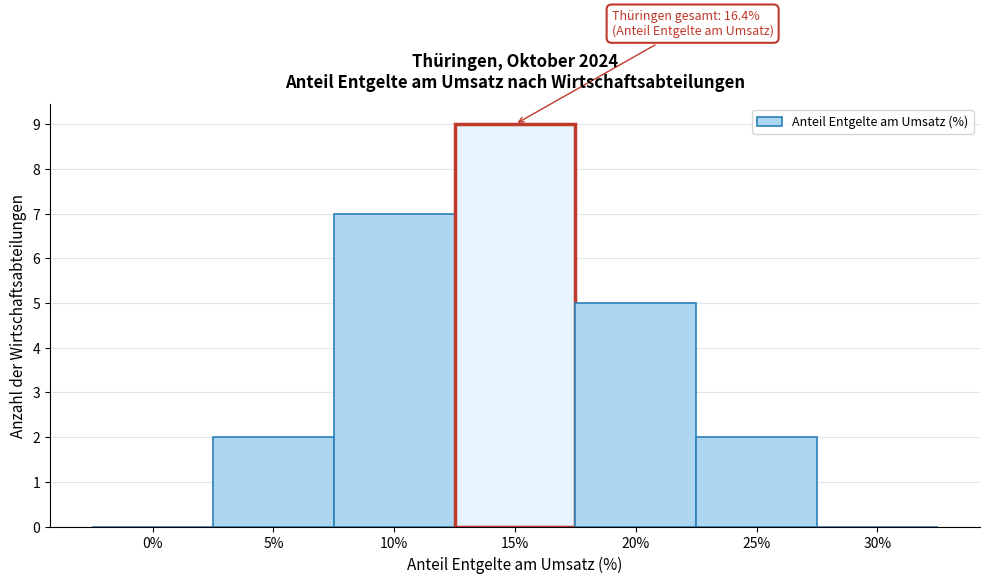

Reading right to left, list all the values displayed in this chart.

30%=0	25%=2	20%=5	15%=9	10%=7	5%=2	0%=0